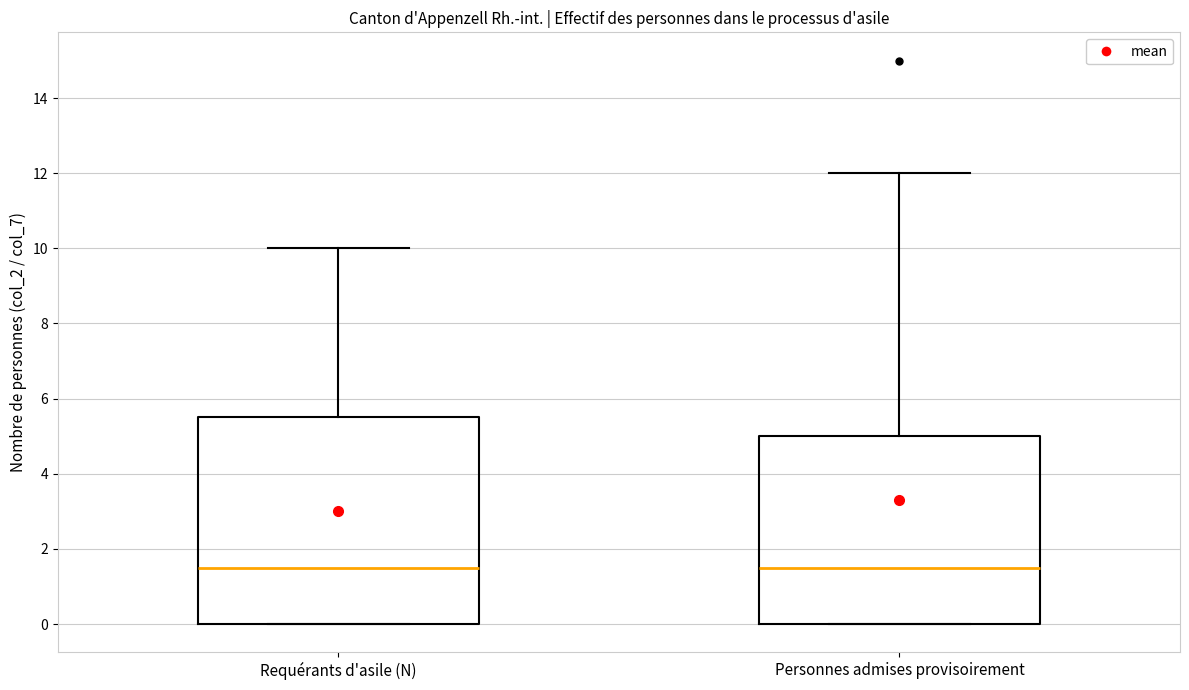

Comparing the boxes themselves (not the whiskers), which one is the tallest?

Requérants d'asile (N)